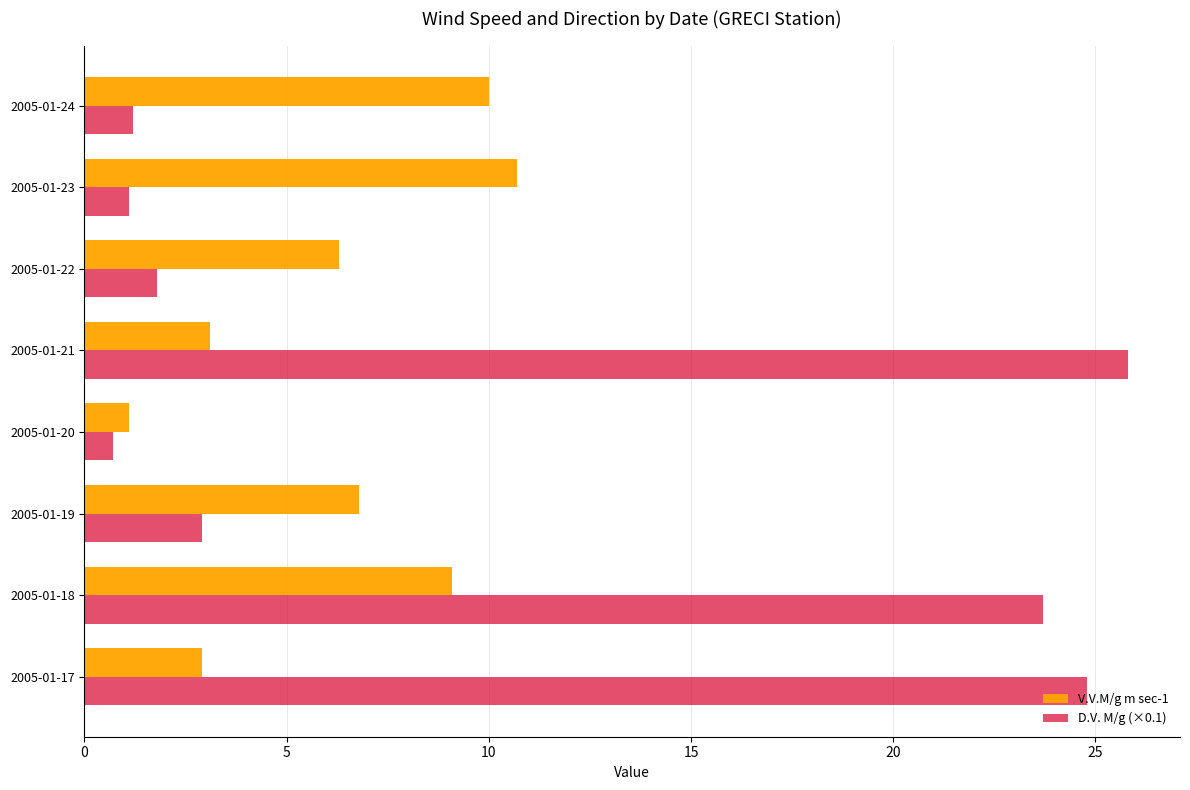

The value of V.V.M/g m sec-1 at 2005-01-18 is 9.1. True or false?

True